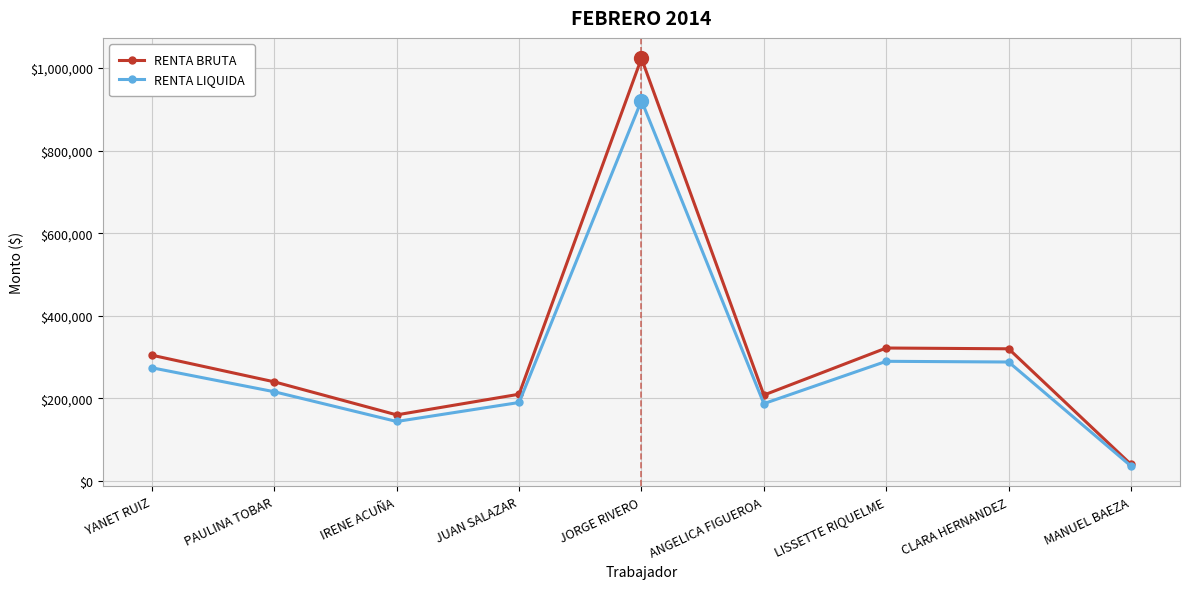

What are all the series names shown in the legend?

RENTA BRUTA, RENTA LIQUIDA